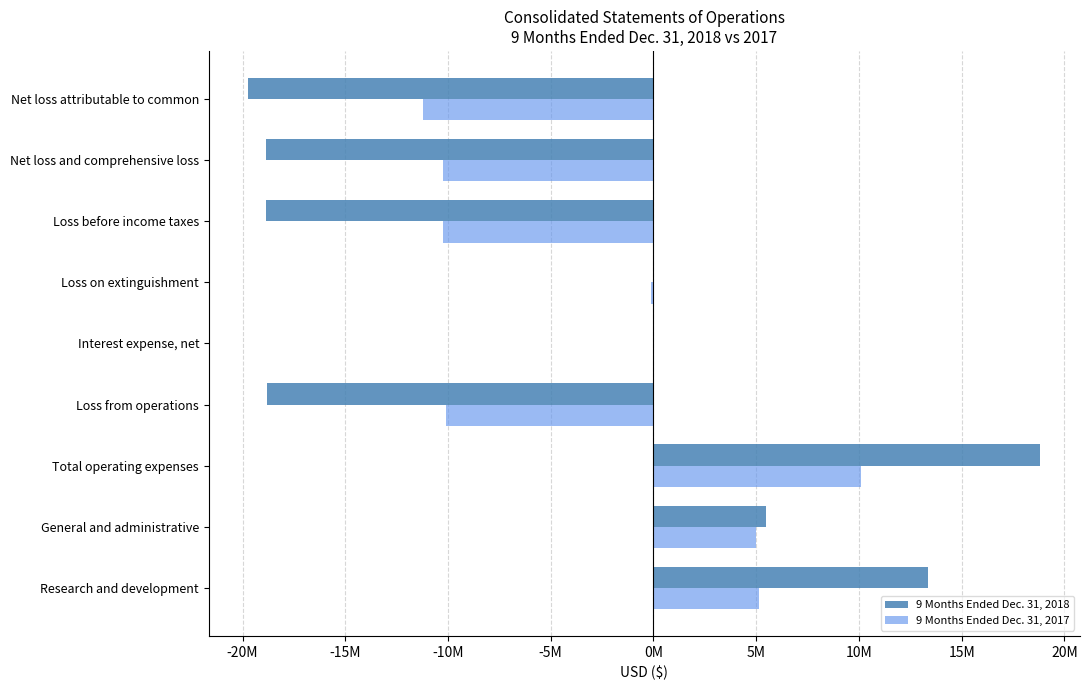

What are all the series names shown in the legend?

9 Months Ended Dec. 31, 2018, 9 Months Ended Dec. 31, 2017